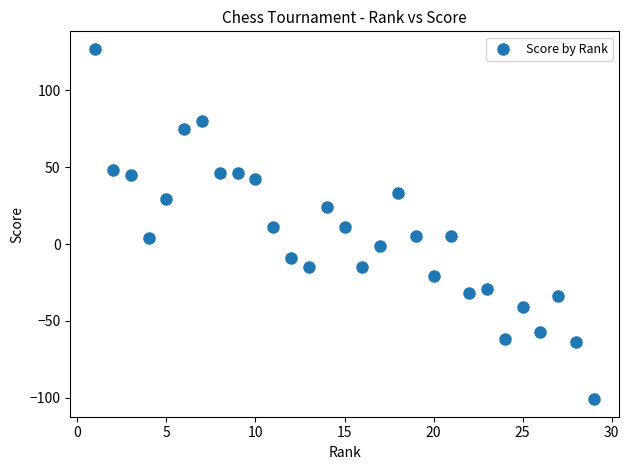

What is the range of Y values (max minus min)?

228